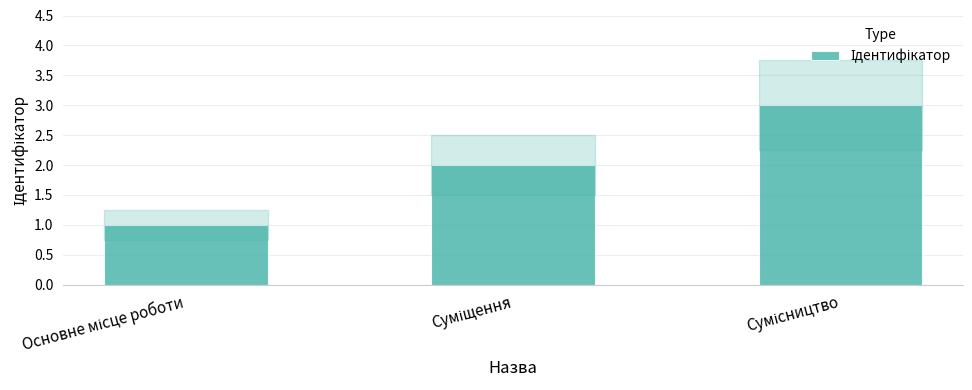

What is the greatest value displayed?

3